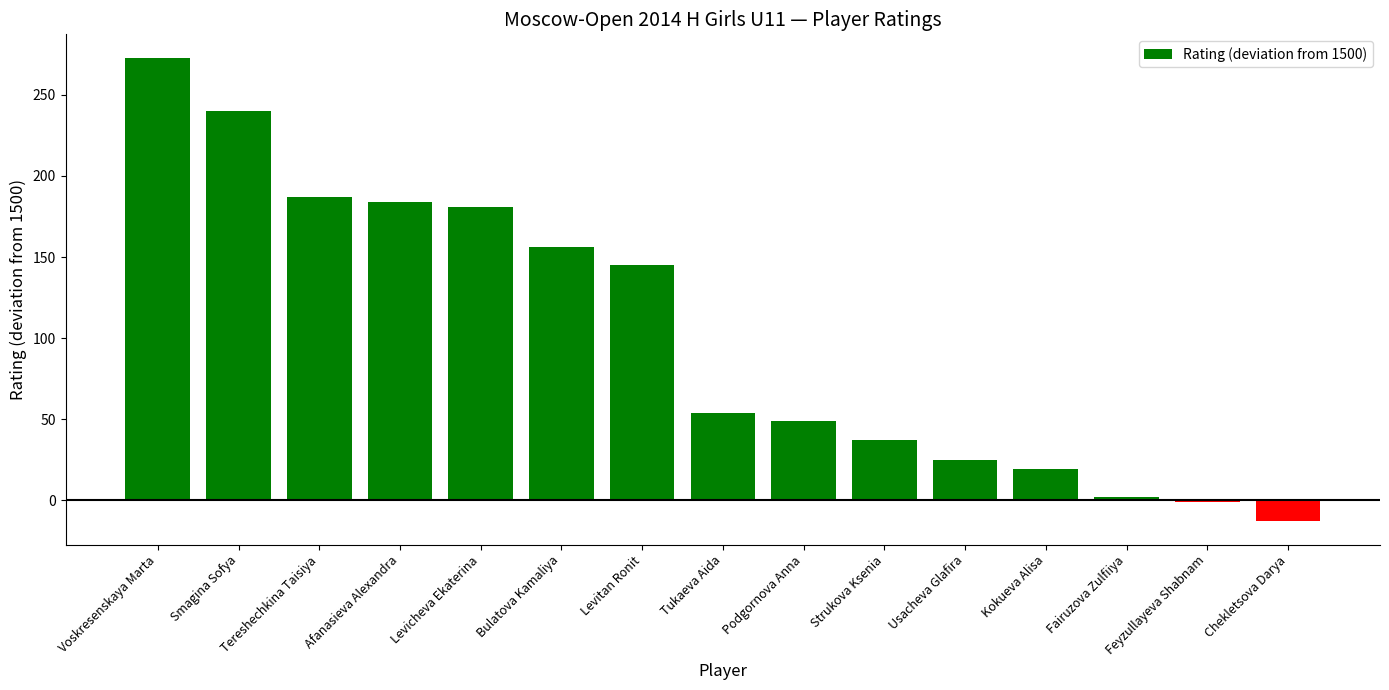

What is the difference between the values at Levicheva Ekaterina and Tukaeva Aida?

127